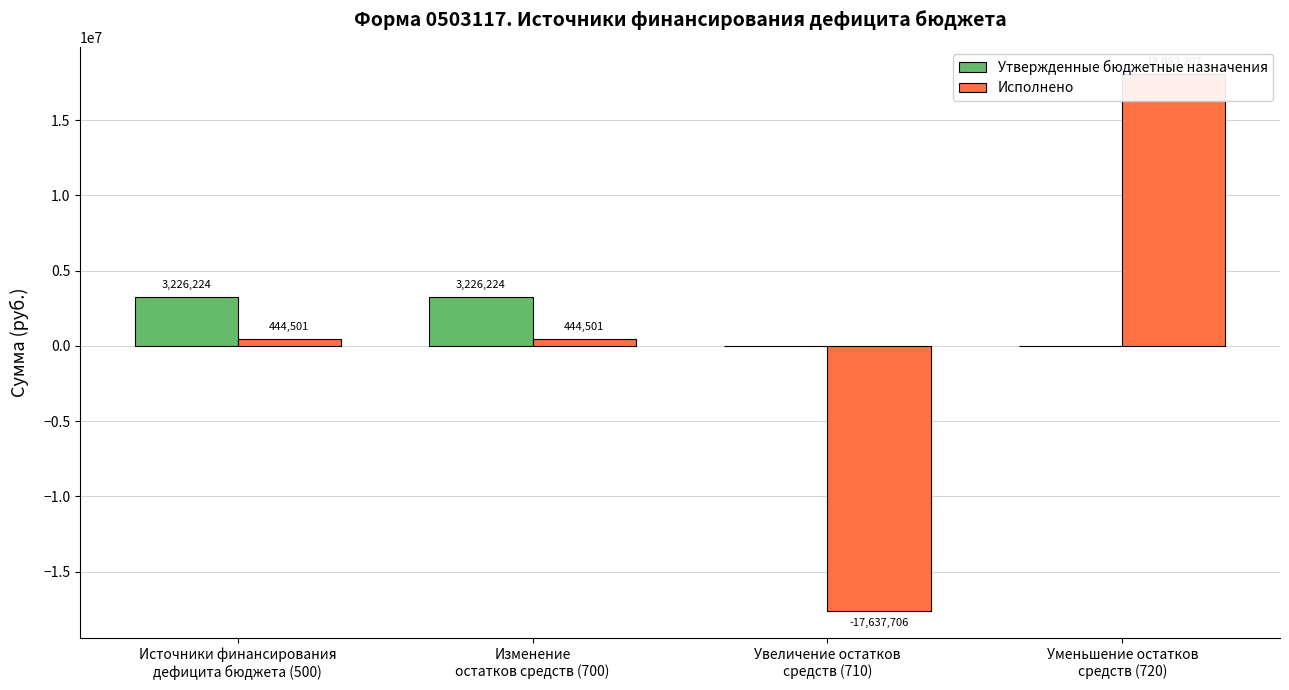

Is it true that Исполнено equals 90604.4 at Источники финансирования
дефицита бюджета (500)?

False